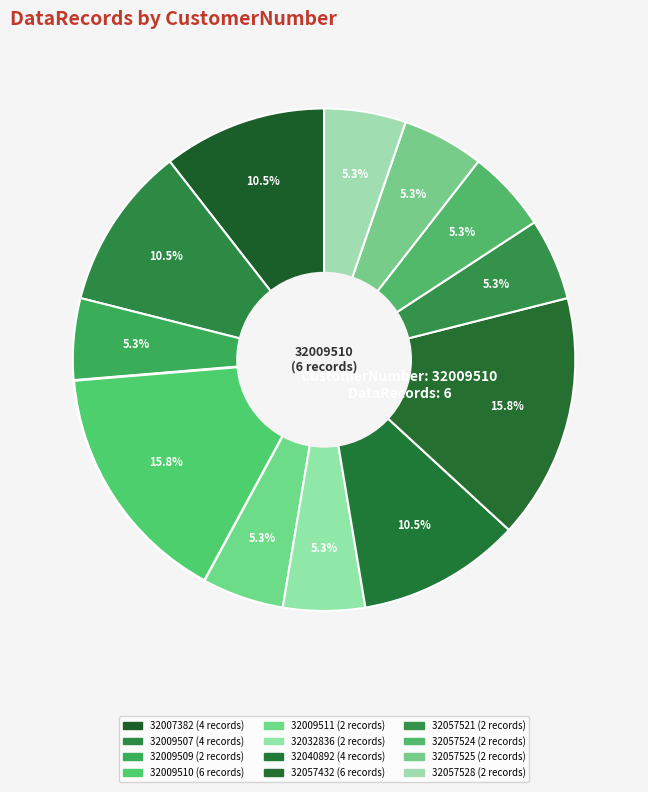

Is it true that 32057528 is 20% of the pie?

False